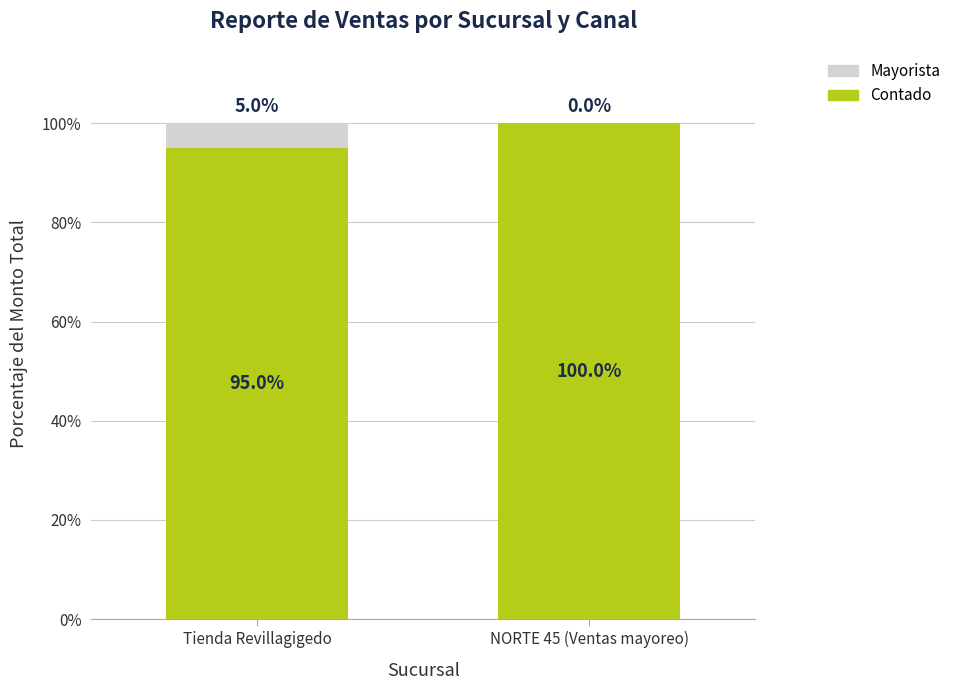

What is the total value across all series at NORTE 45 (Ventas mayoreo)?

100.0